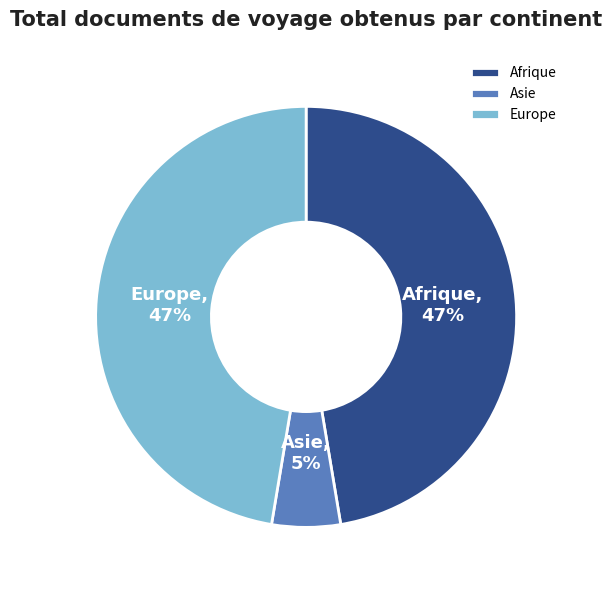

To the nearest percent, what is the combined percentage of Europe and Asie?

53%